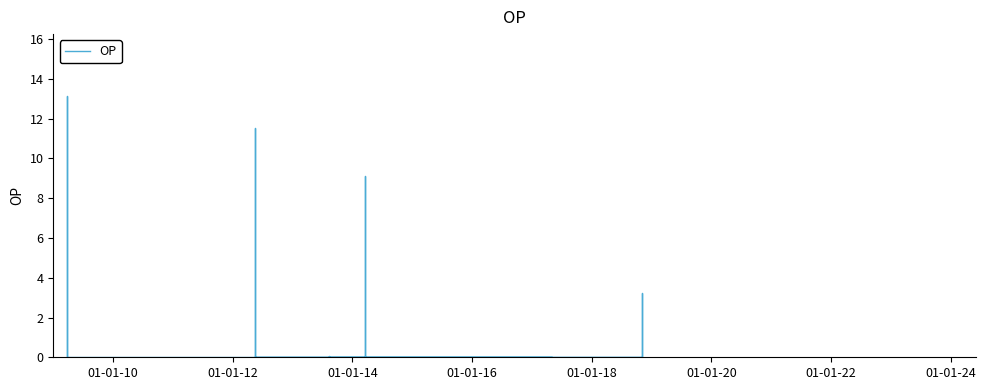

Does the chart display data point markers on the line(s)?

No